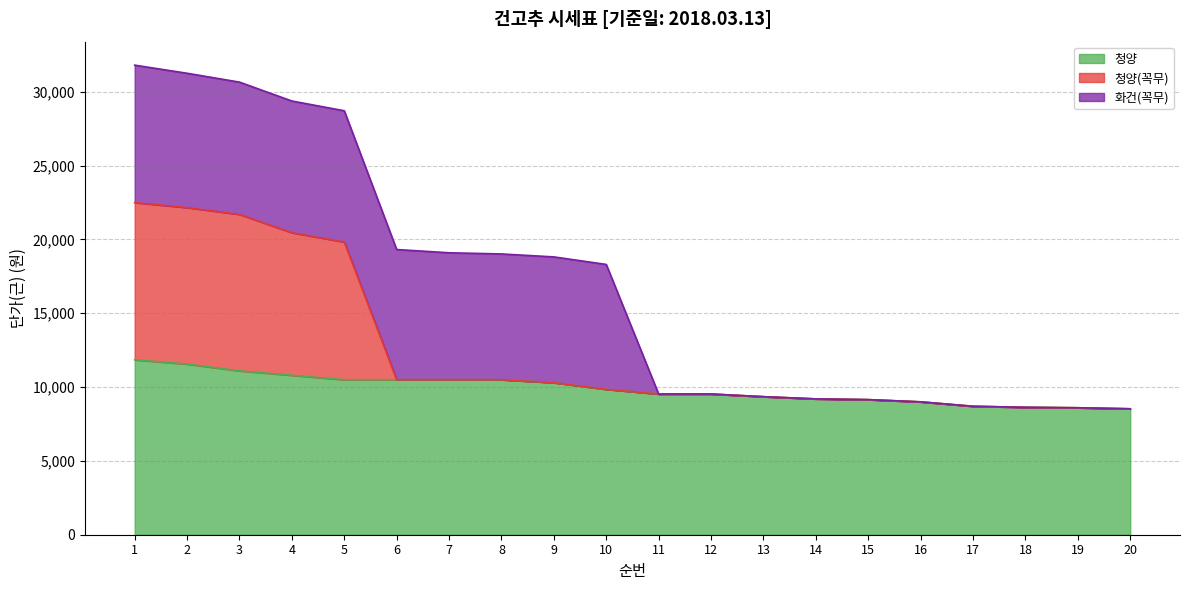

What is the minimum value shown in the chart?

8530